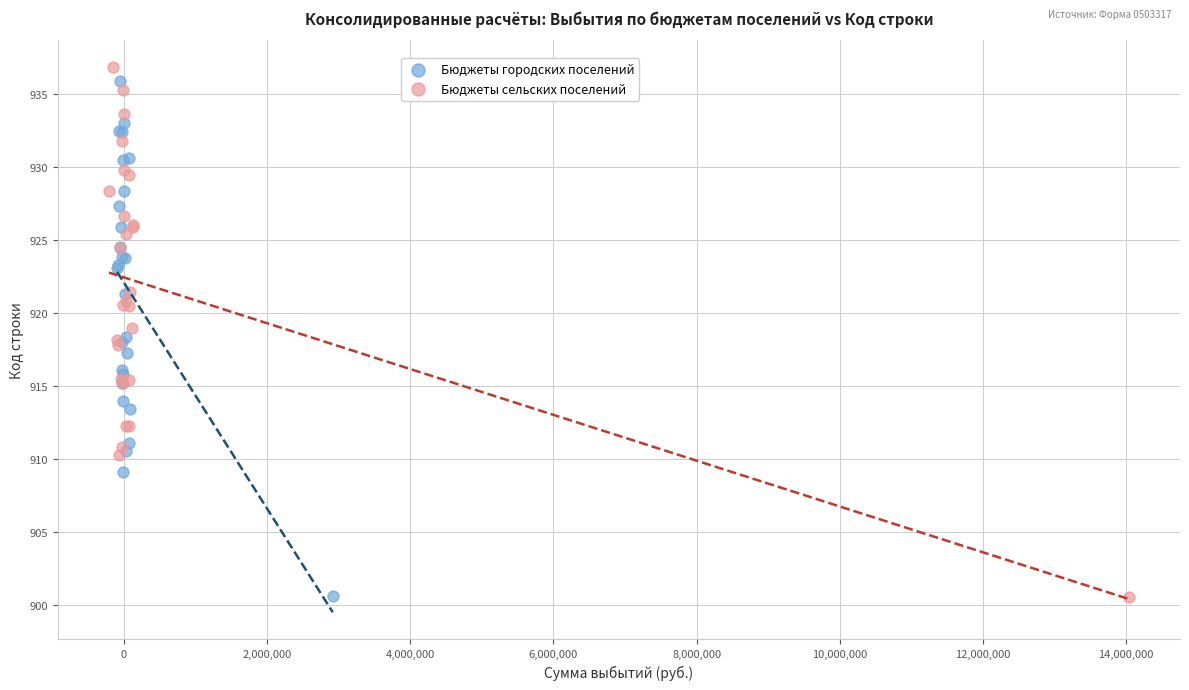

What are all the series names shown in the legend?

Бюджеты городских поселений, Бюджеты сельских поселений